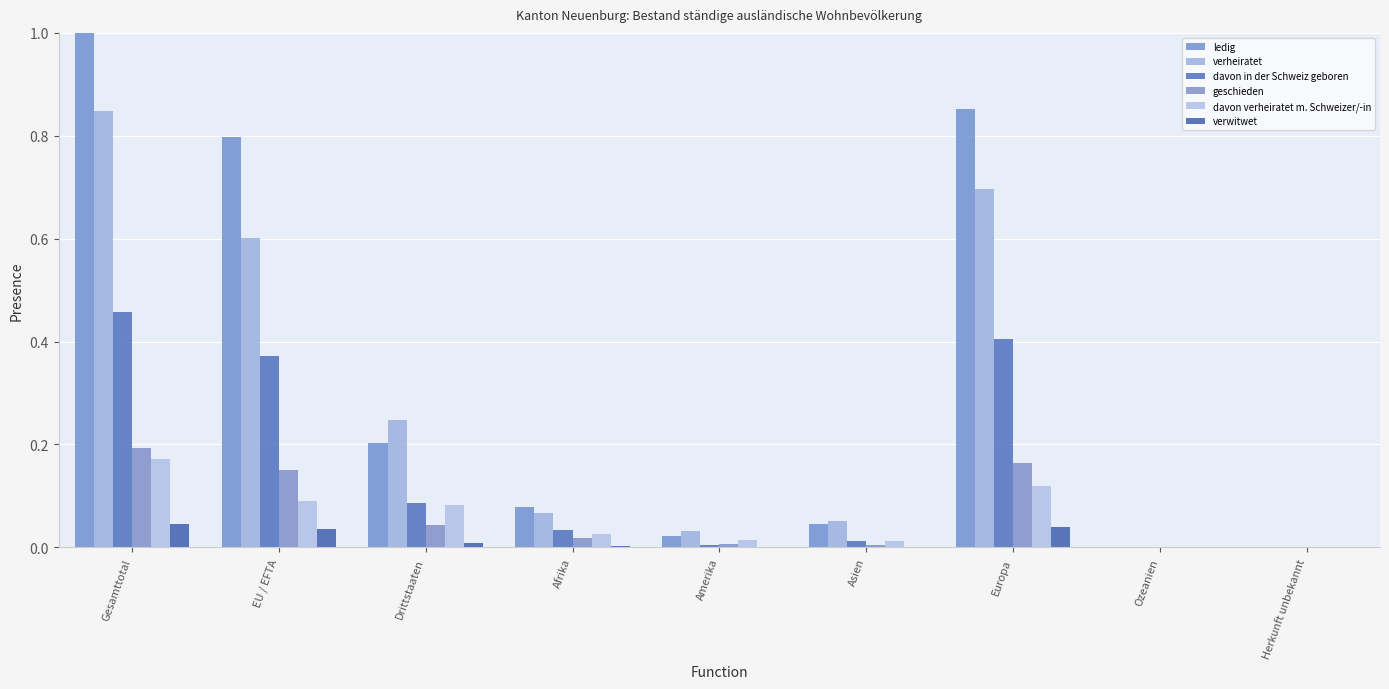

Is it true that davon verheiratet m. Schweizer/-in equals 0.0 at Ozeanien?

True